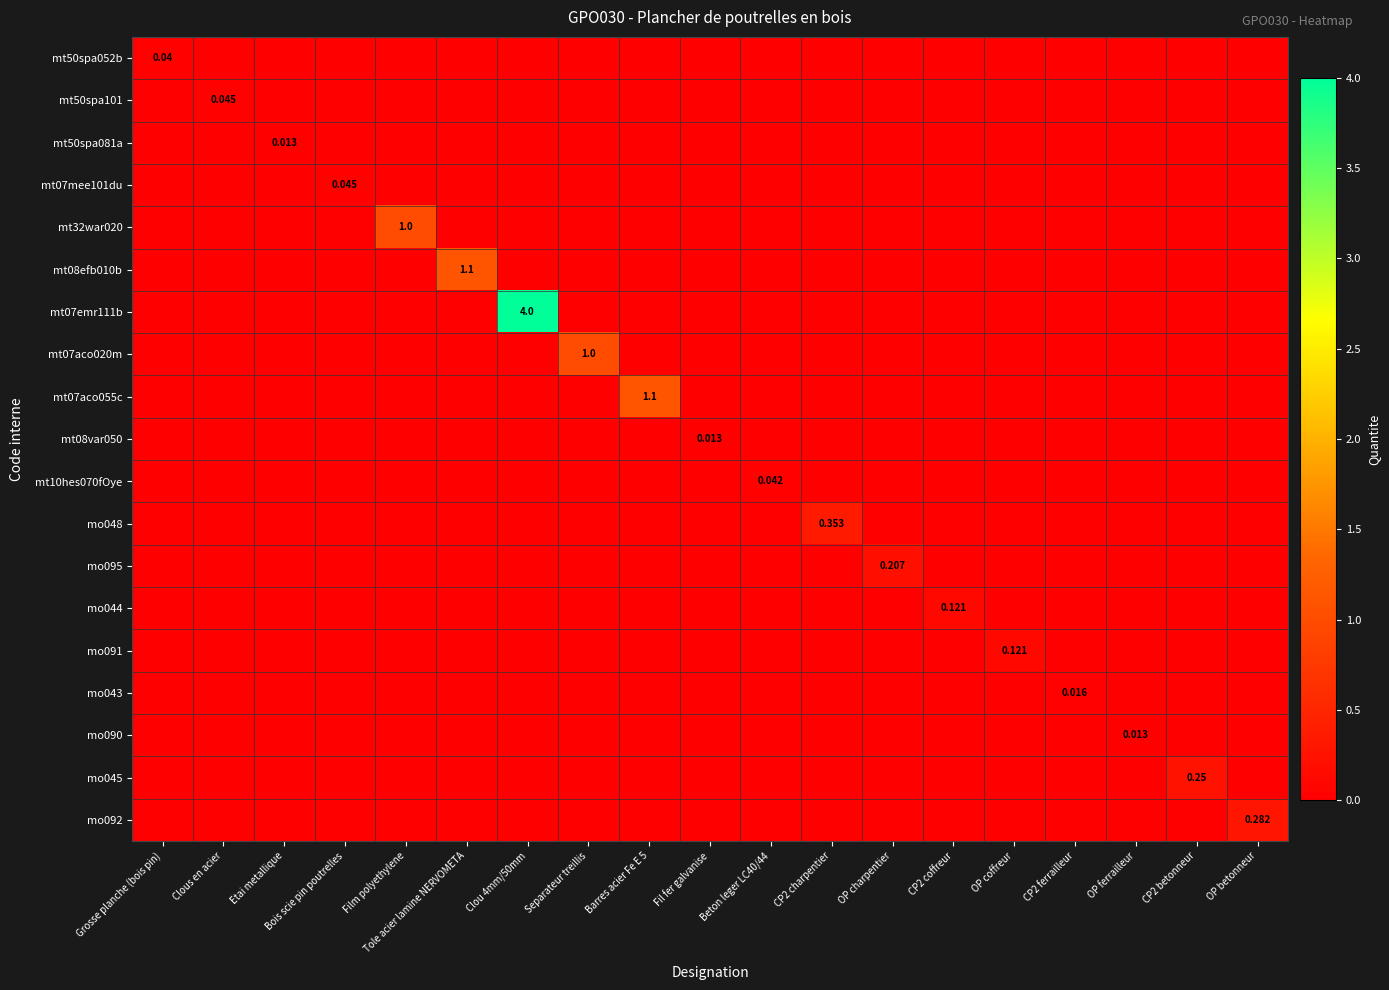

How many mt10hes070fOye values are between 0 and 1?

19